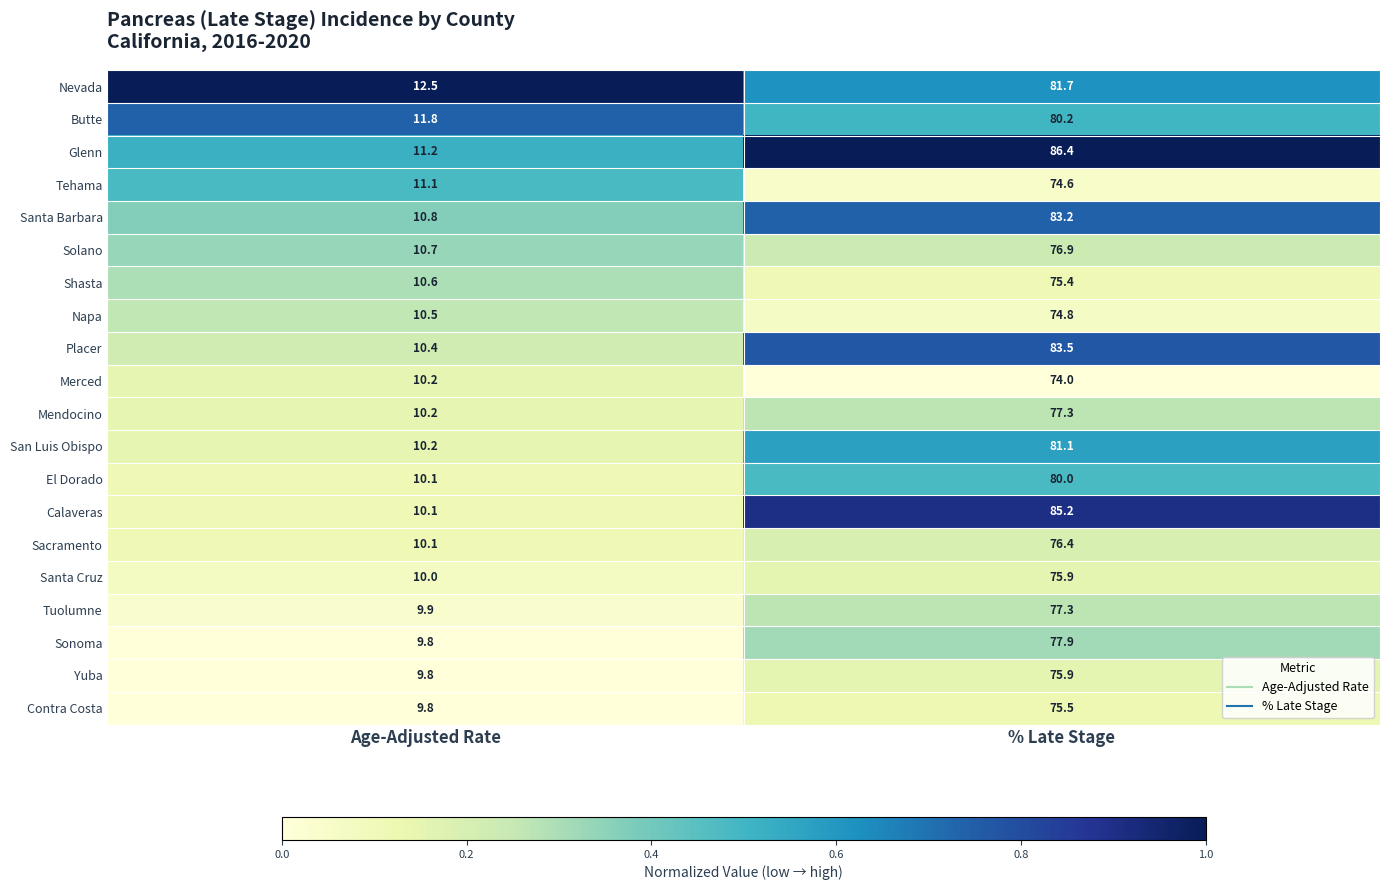

Which category has the lowest value across all series?

Age-Adjusted Rate